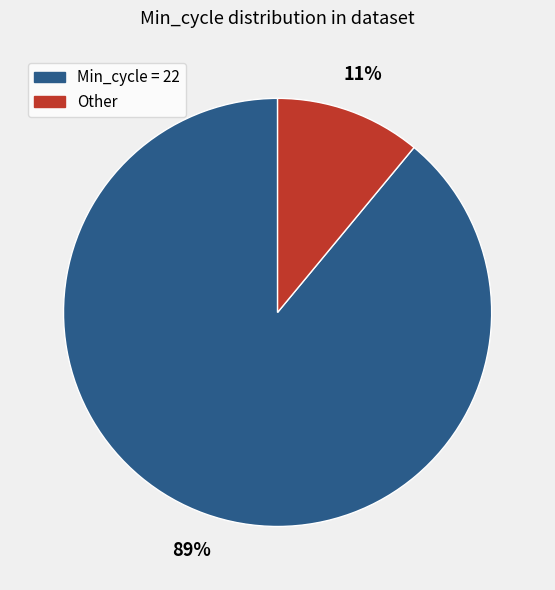

Is there a majority slice in this chart?

Yes